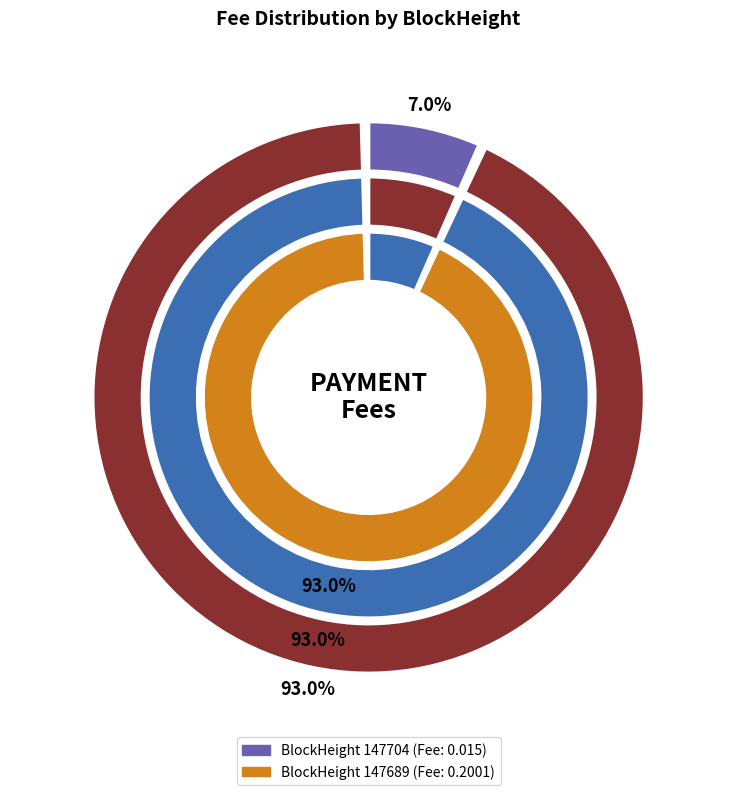

The 147704 slice represents 7% of the pie. True or false?

True